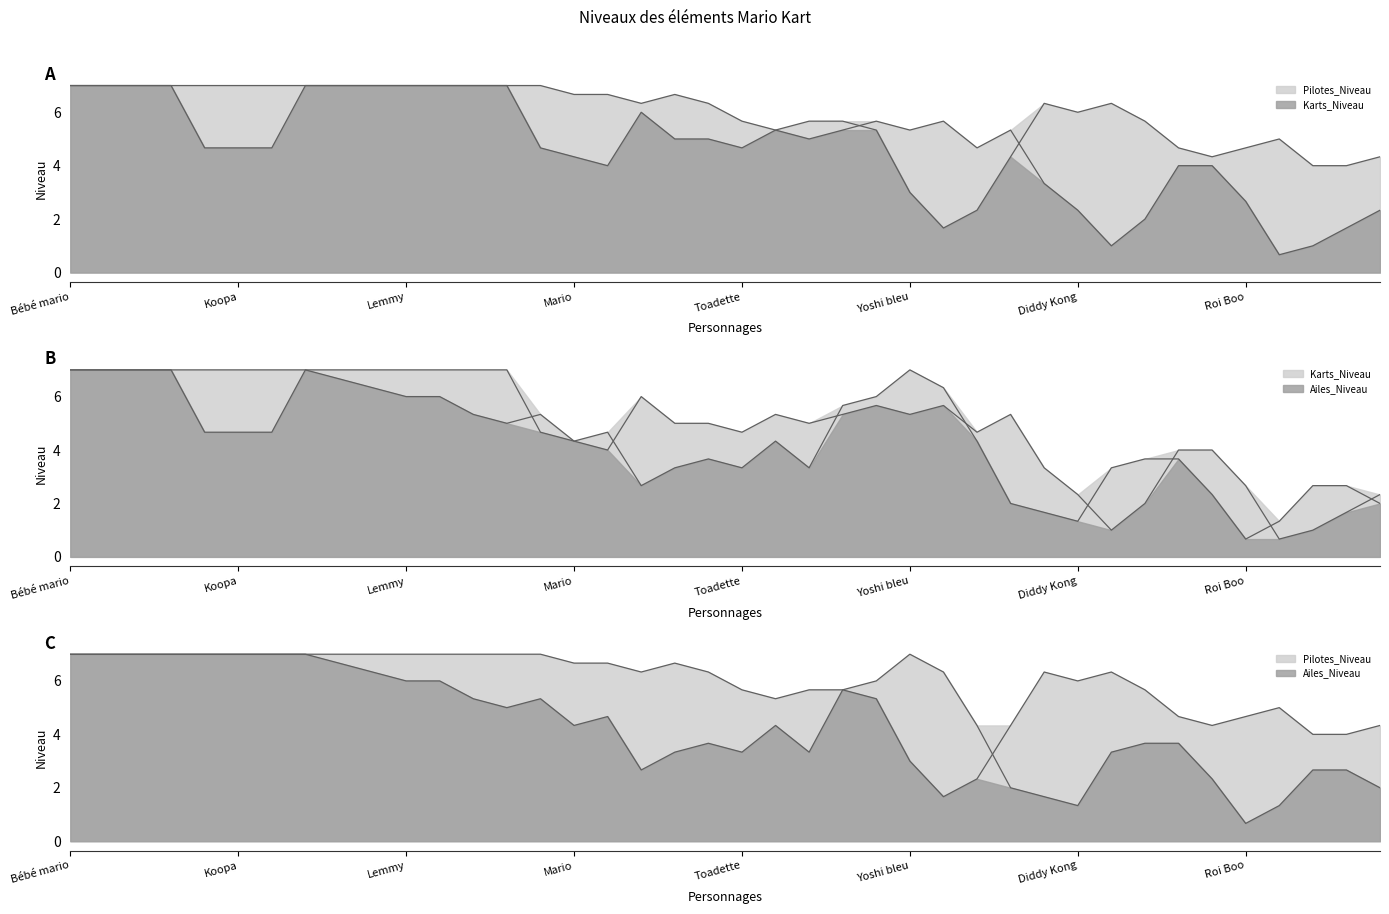

How many times do Karts_Niveau and Ailes_Niveau cross each other?

10